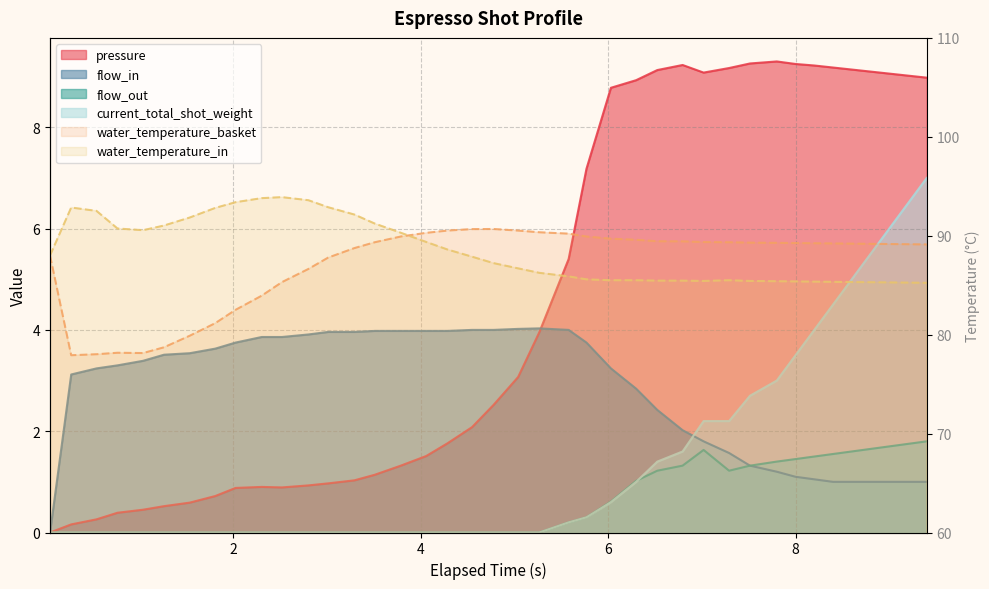

True or false: current_total_shot_weight and water_temperature_basket cross at least once.

False